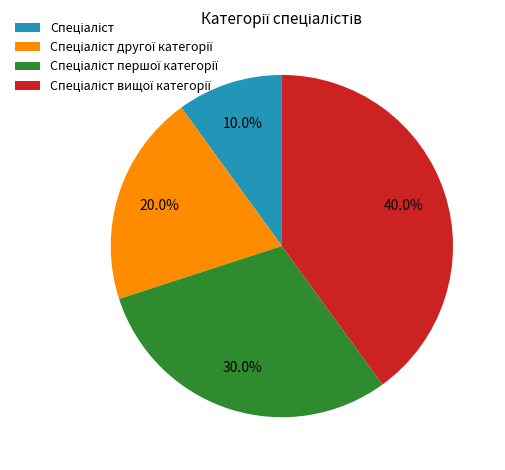

Is there a majority slice in this chart?

No